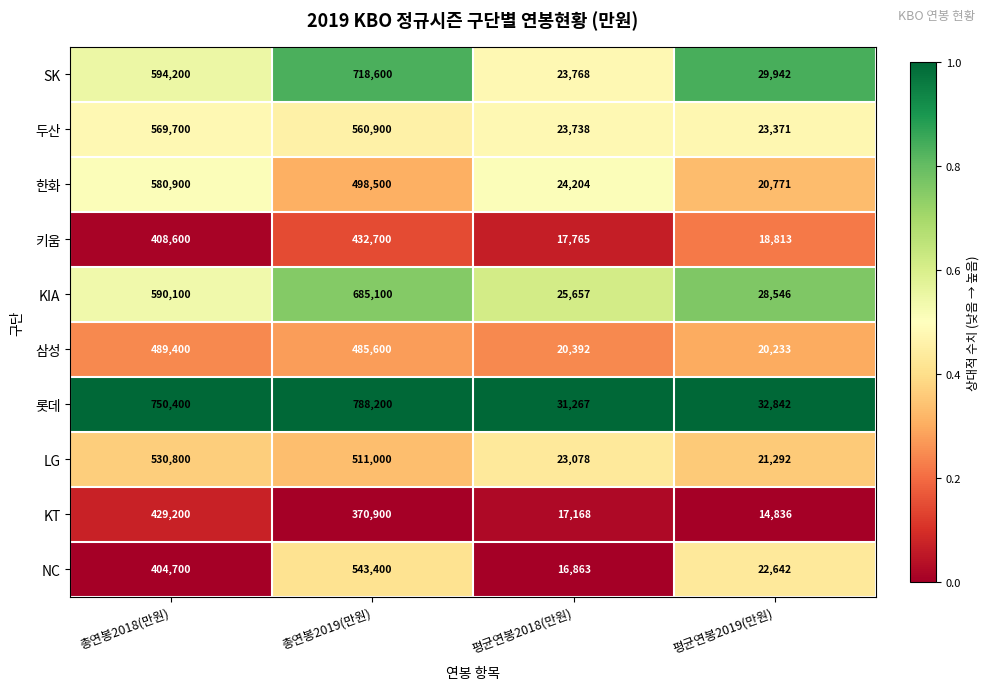

At 총연봉2018(만원), list the series in order from largest to smallest.

롯데, SK, KIA, 한화, 두산, LG, 삼성, KT, 키움, NC